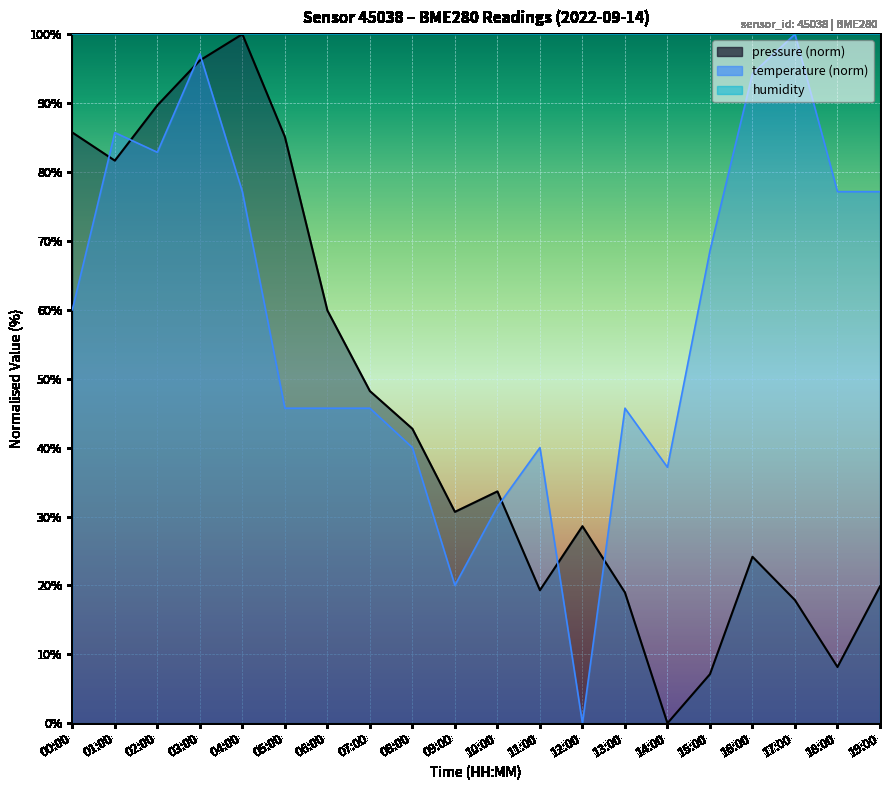

How many data points in temperature are less than 60?

10